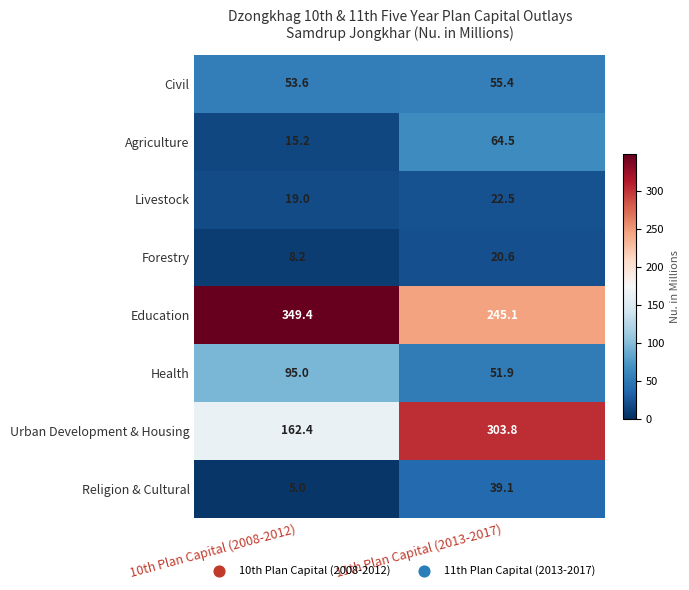

Which series has the largest range (max minus min)?

Urban Development & Housing